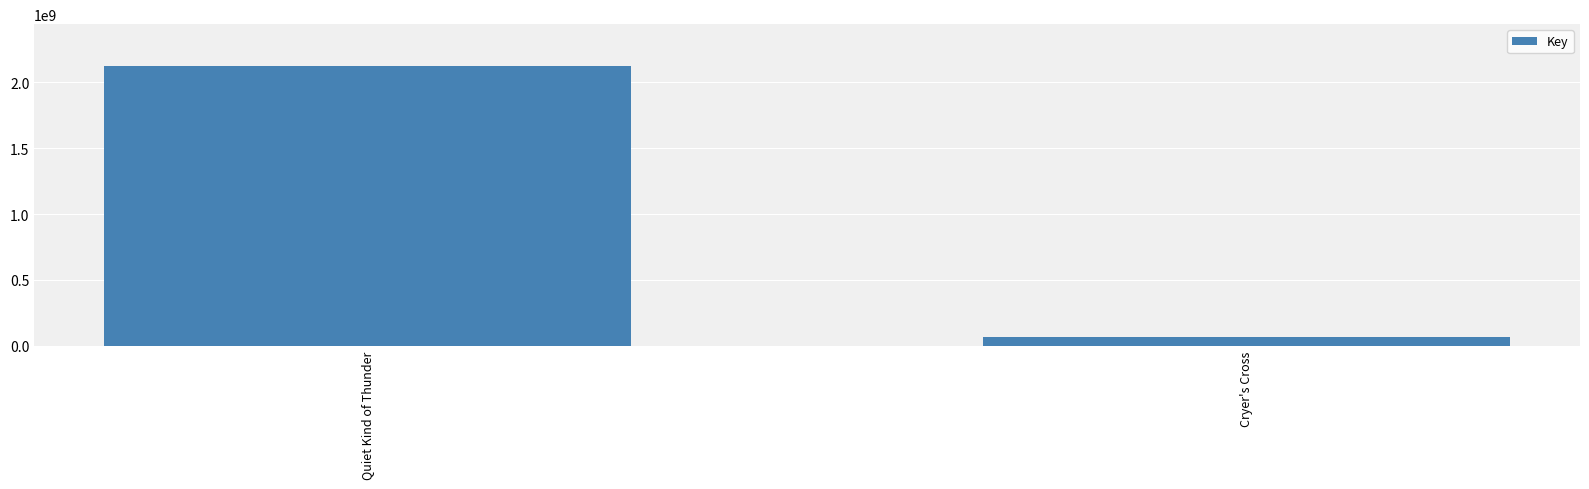

What is the sum of the values at Quiet Kind of Thunder and Cryer's Cross?

2189147446